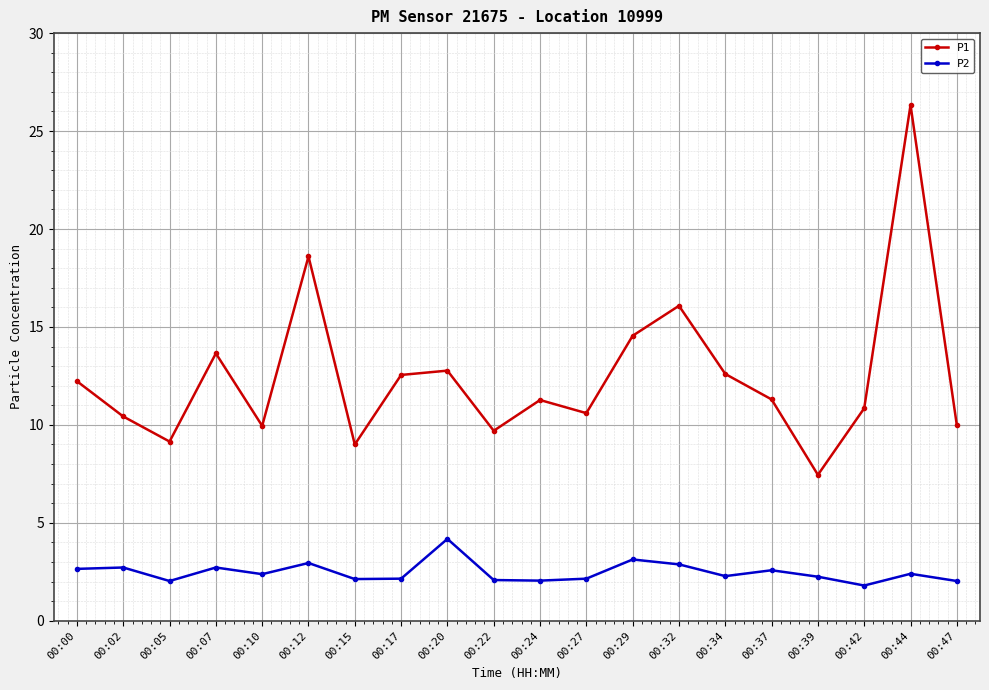

Where is the first local minimum for P2?

00:05